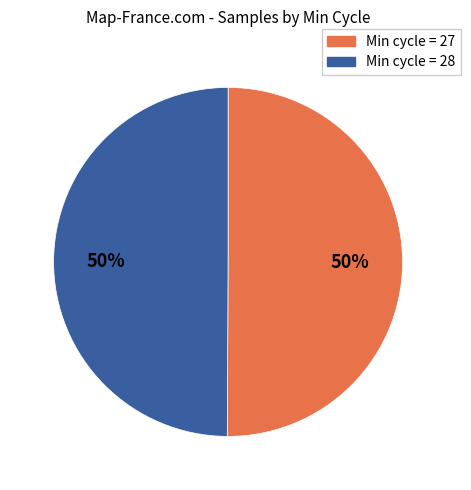

To the nearest percent, what is the average slice percentage?

50%